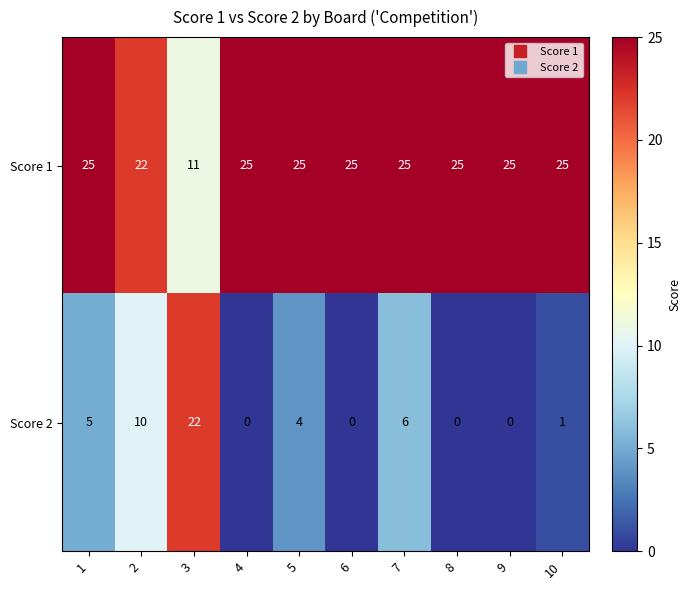

What is the maximum value shown in the chart?

25